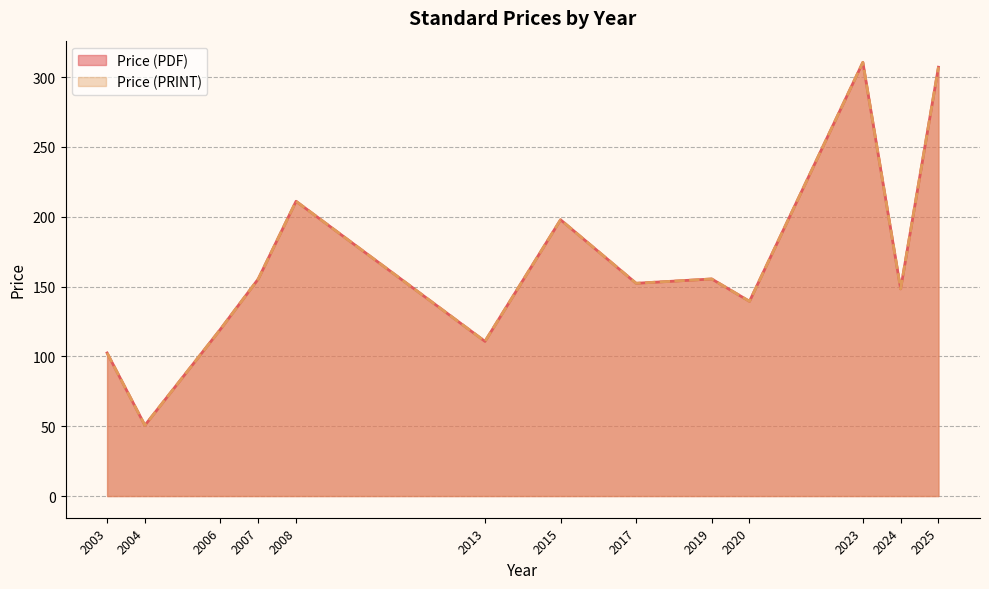

True or false: Price (PDF) has more than 1 points higher than both neighbors.

True